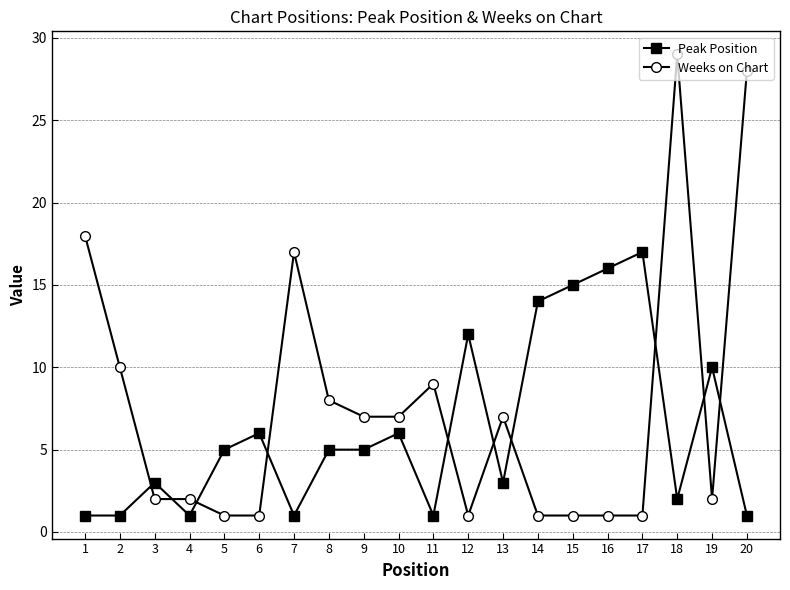

What is the maximum value shown in the chart?

29